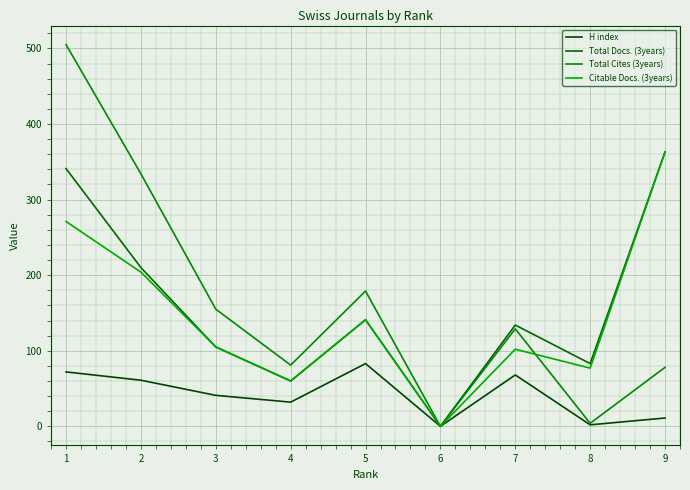

Does the chart display data point markers on the line(s)?

No